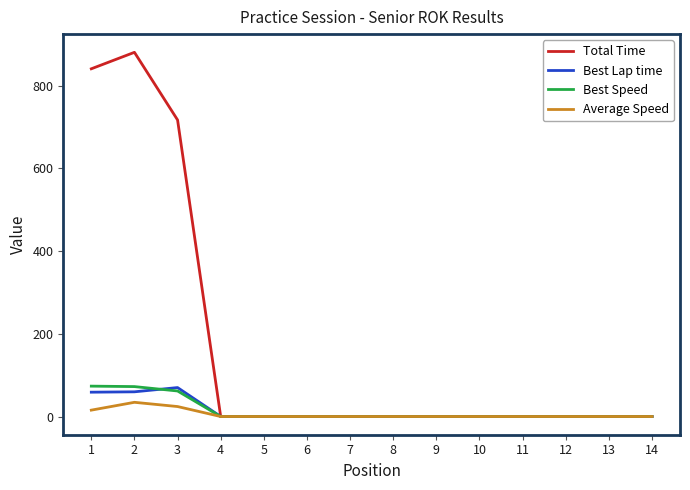

What is the difference between the maximum and second lowest values in the Total Time series?

880.6